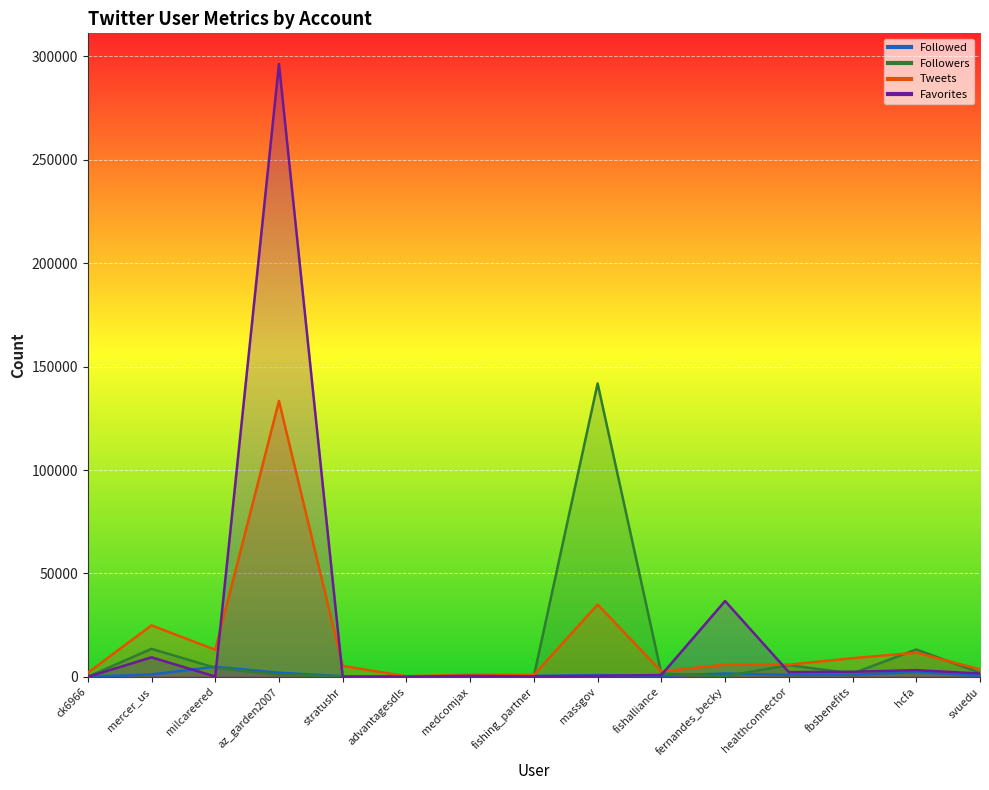

The Followed series shows 276 at fishing_partner. True or false?

False